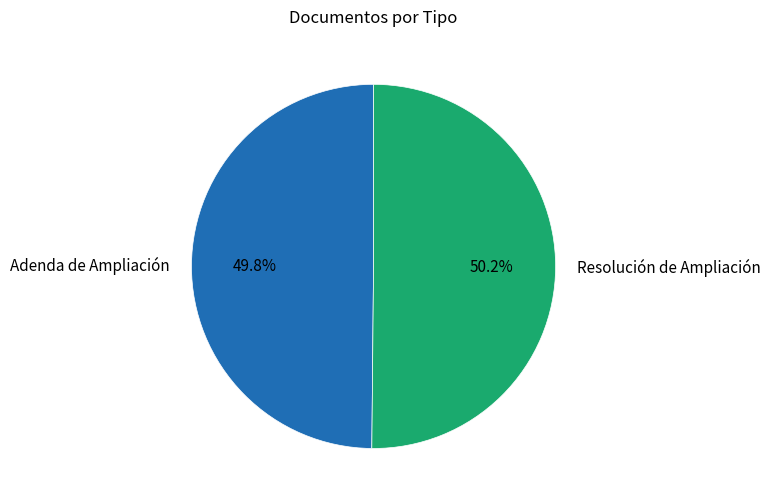

Is there a majority slice in this chart?

Yes